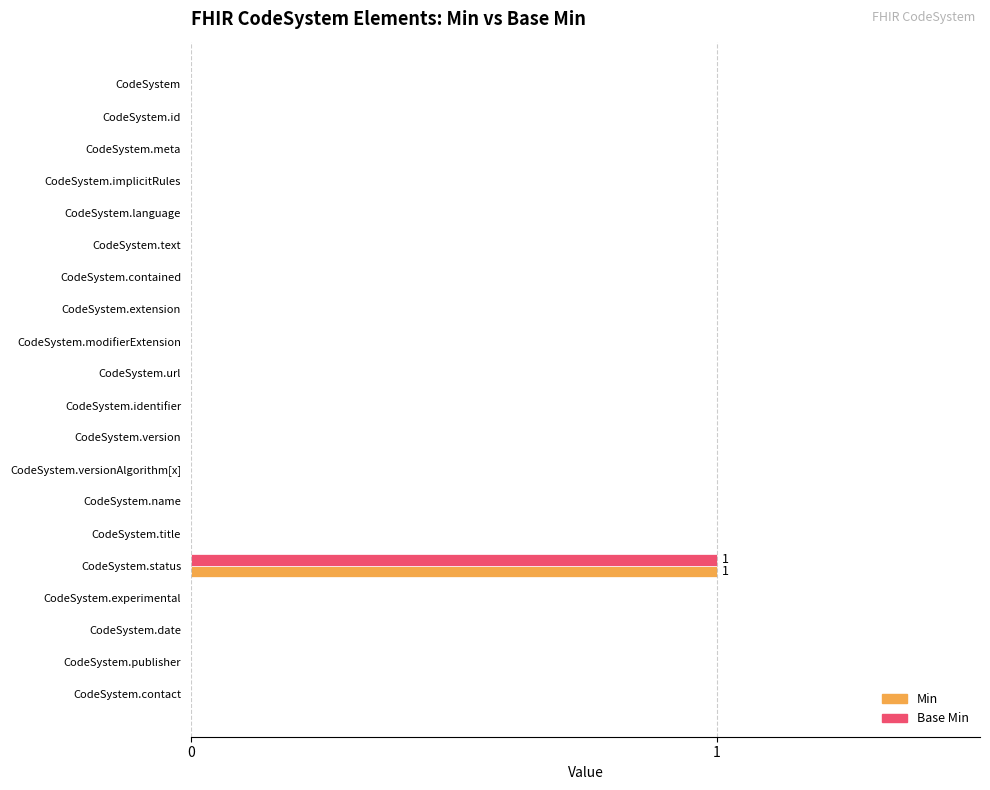

At which category is the sum across all series the highest?

CodeSystem.status